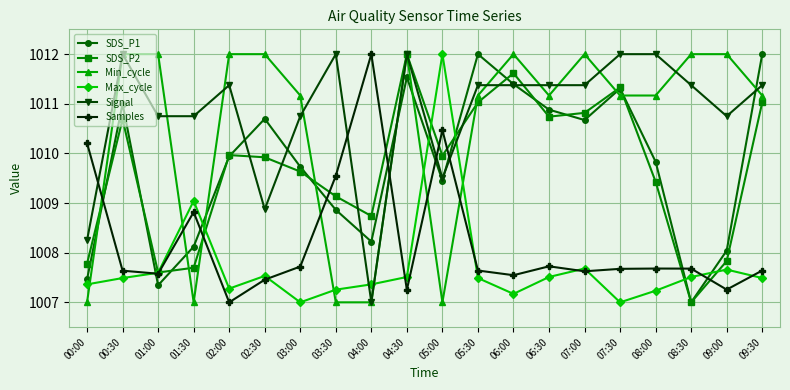

Which series has the largest total across all categories?

Signal